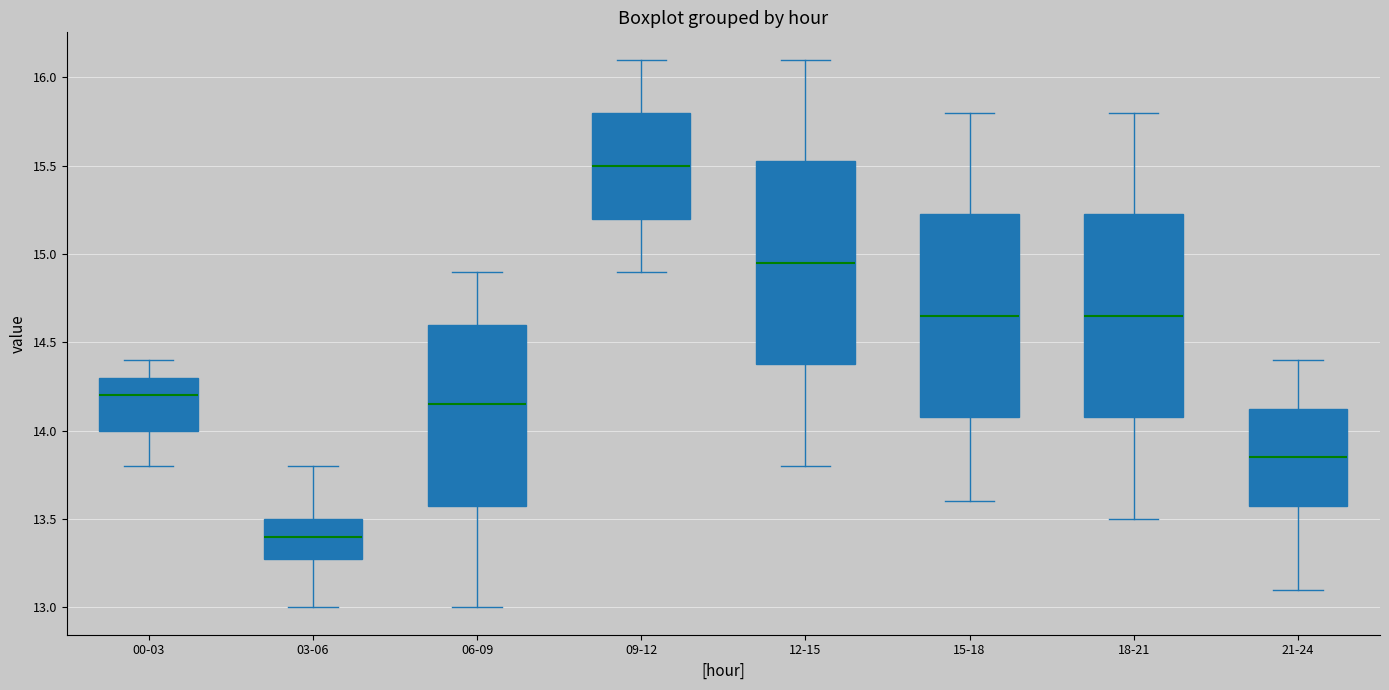

Where does the lower whisker of the box for 18-21 end on the y-axis? The values are not printed on the chart, so give them approximately, as read against the axis.

13.50